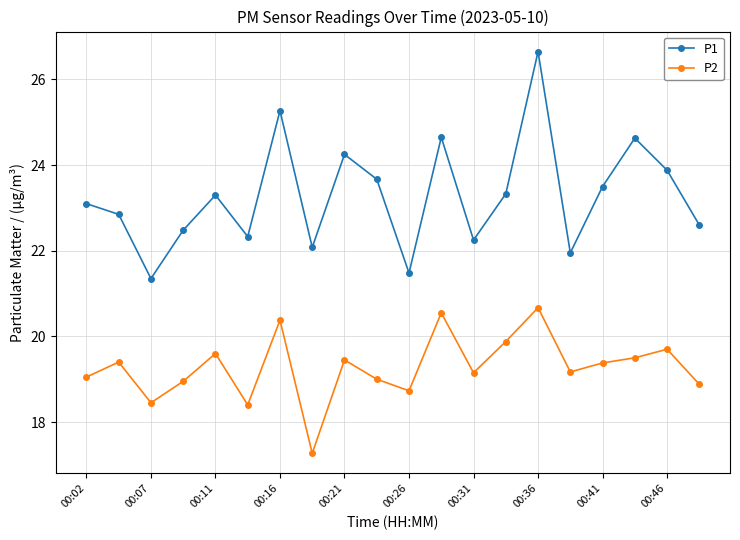

Is this an area chart (filled region under the line)?

No